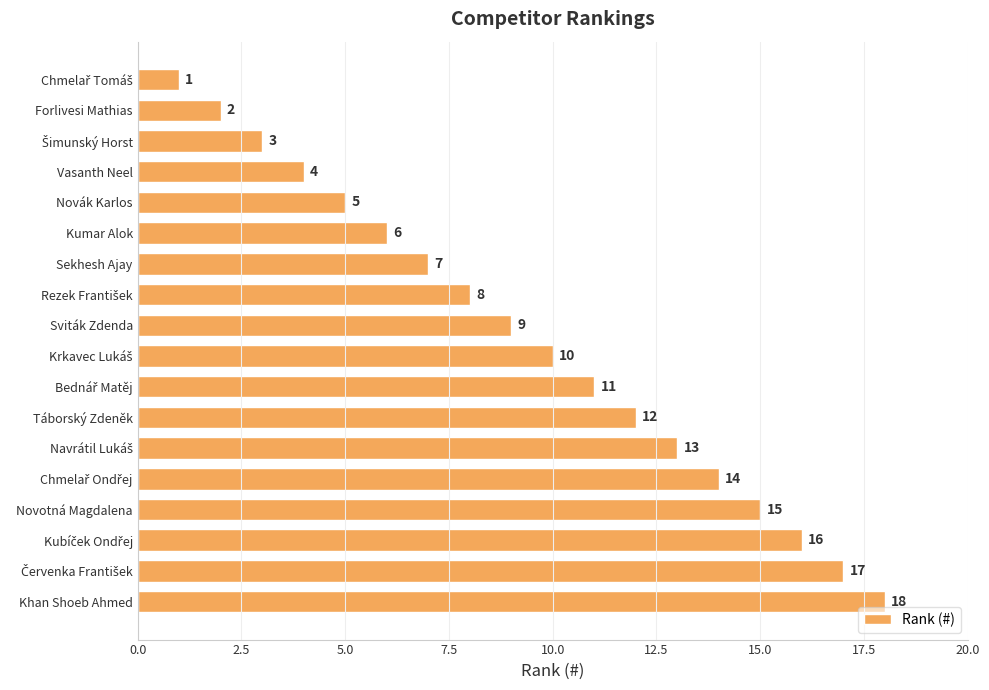

What is the change in value from Sekhesh Ajay to Khan Shoeb Ahmed?

+11